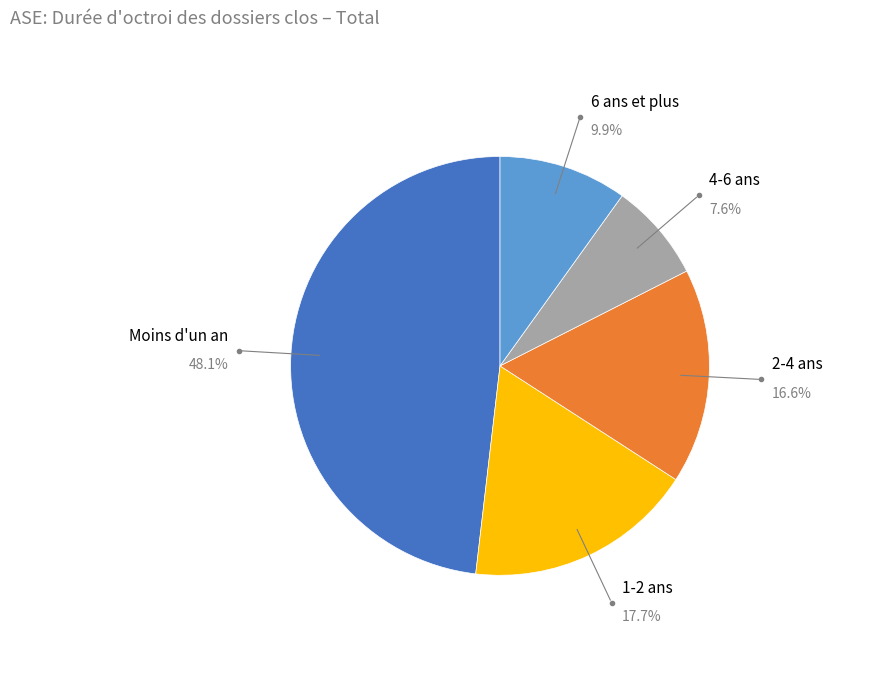

Does any single category account for the majority?

No